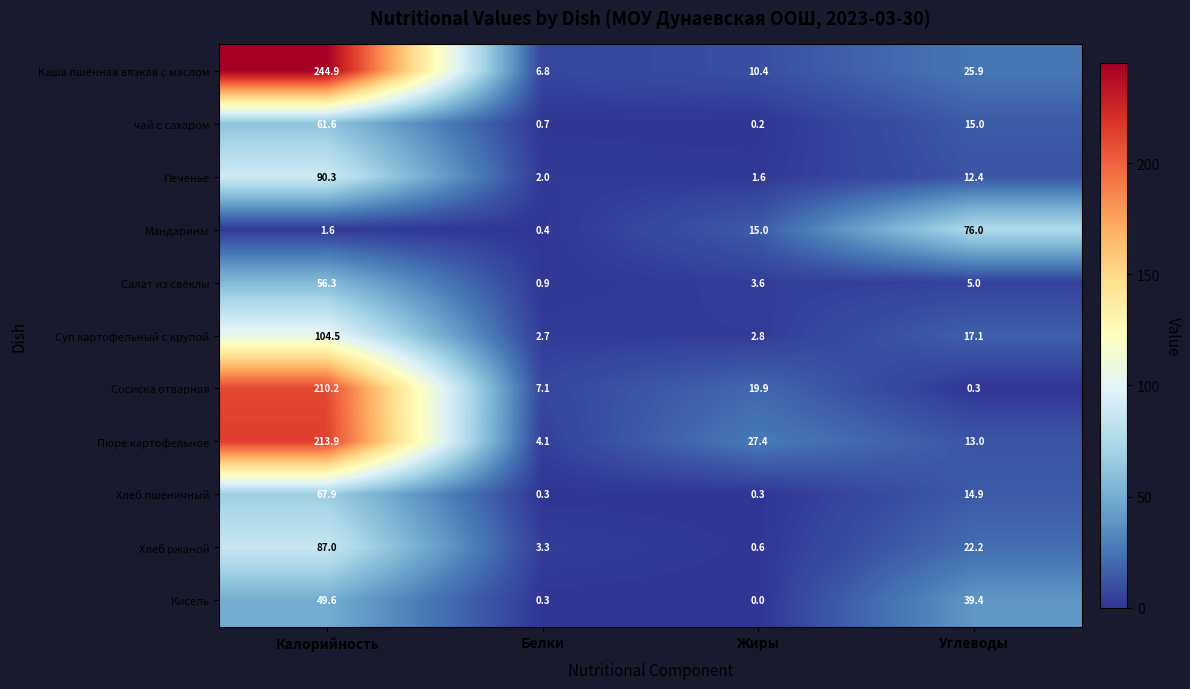

What is the difference between the second highest and minimum values in the Хлеб пшеничный series?

14.6